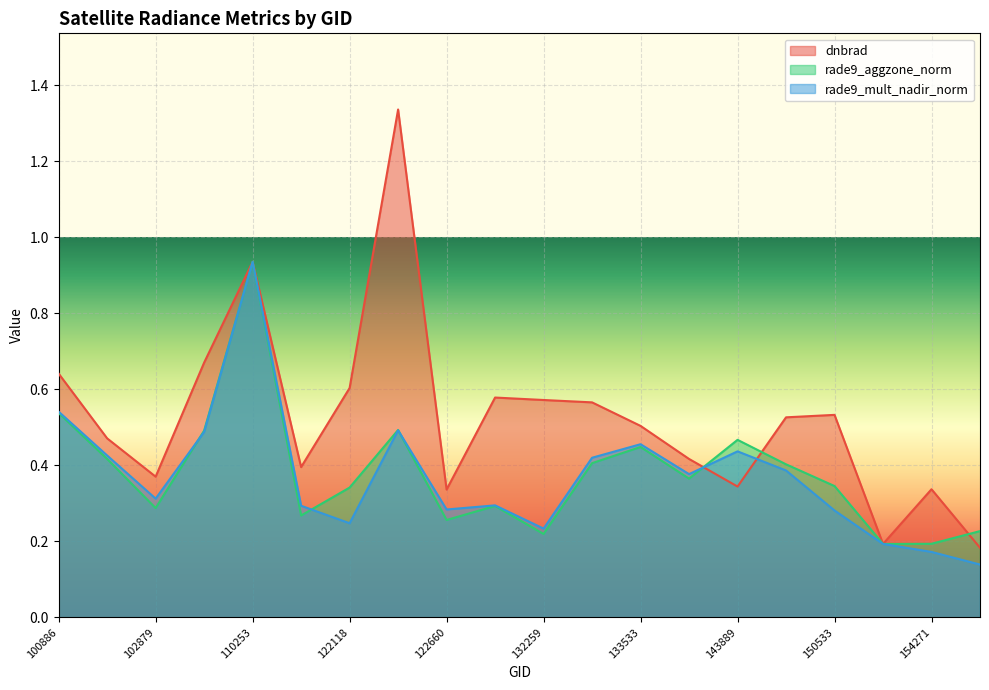

Reading left to right, transcribe all the data shown in this chart.

dnbrad: 100886=0.6	102759=0.5	102879=0.4	110078=0.7	110253=0.9	121771=0.4	122118=0.6	122129=1.3	122660=0.3	123205=0.6	132259=0.6	132798=0.6	133533=0.5	139621=0.4	143889=0.3	144085=0.5	150533=0.5	151094=0.2	154271=0.3	154675=0.2
rade9_aggzone_norm: 100886=0.5	102759=0.4	102879=0.3	110078=0.5	110253=0.9	121771=0.3	122118=0.3	122129=0.5	122660=0.3	123205=0.3	132259=0.2	132798=0.4	133533=0.4	139621=0.4	143889=0.5	144085=0.4	150533=0.3	151094=0.2	154271=0.2	154675=0.2
rade9_mult_nadir_norm: 100886=0.5	102759=0.4	102879=0.3	110078=0.5	110253=0.9	121771=0.3	122118=0.2	122129=0.5	122660=0.3	123205=0.3	132259=0.2	132798=0.4	133533=0.5	139621=0.4	143889=0.4	144085=0.4	150533=0.3	151094=0.2	154271=0.2	154675=0.1